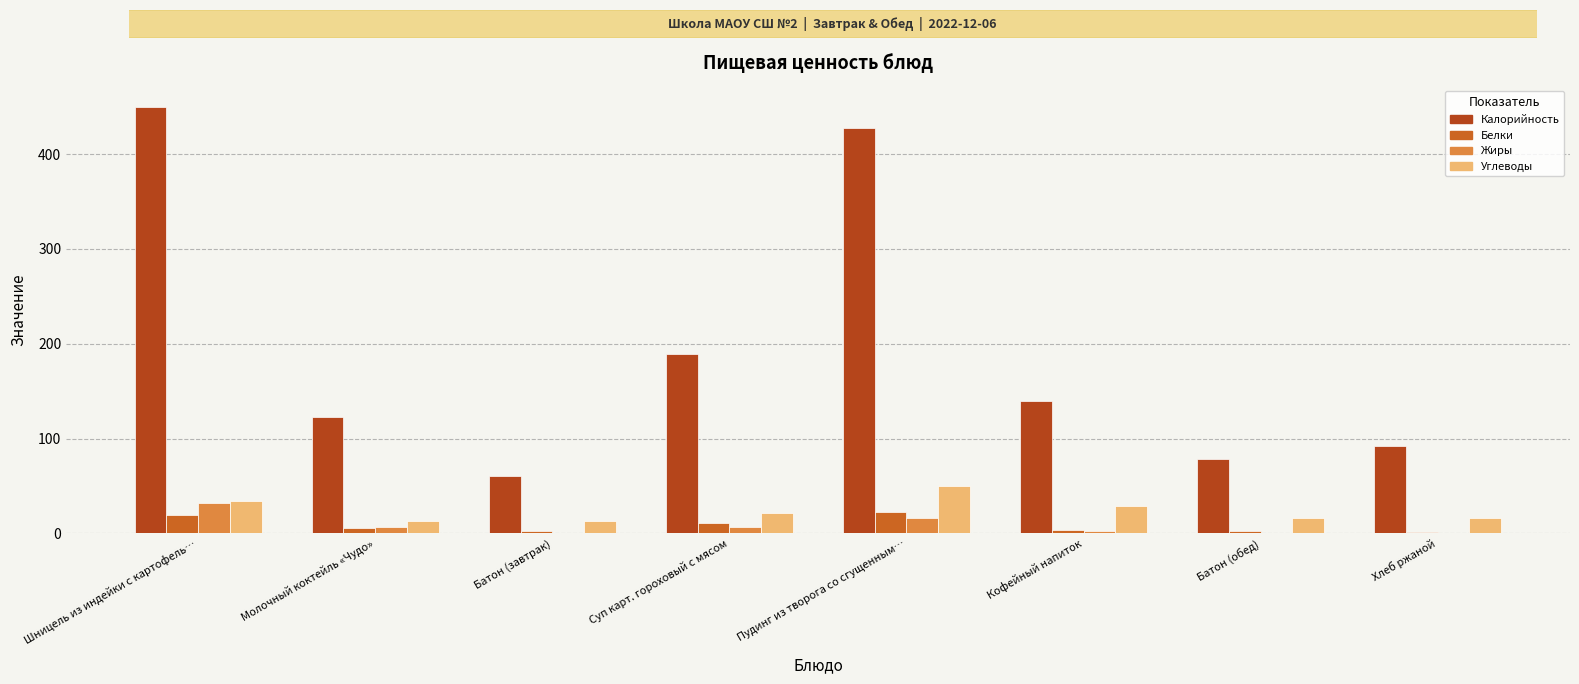

Between Шницель из индейки с картофель… and Кофейный напиток, which series saw the biggest shift?

Калорийность